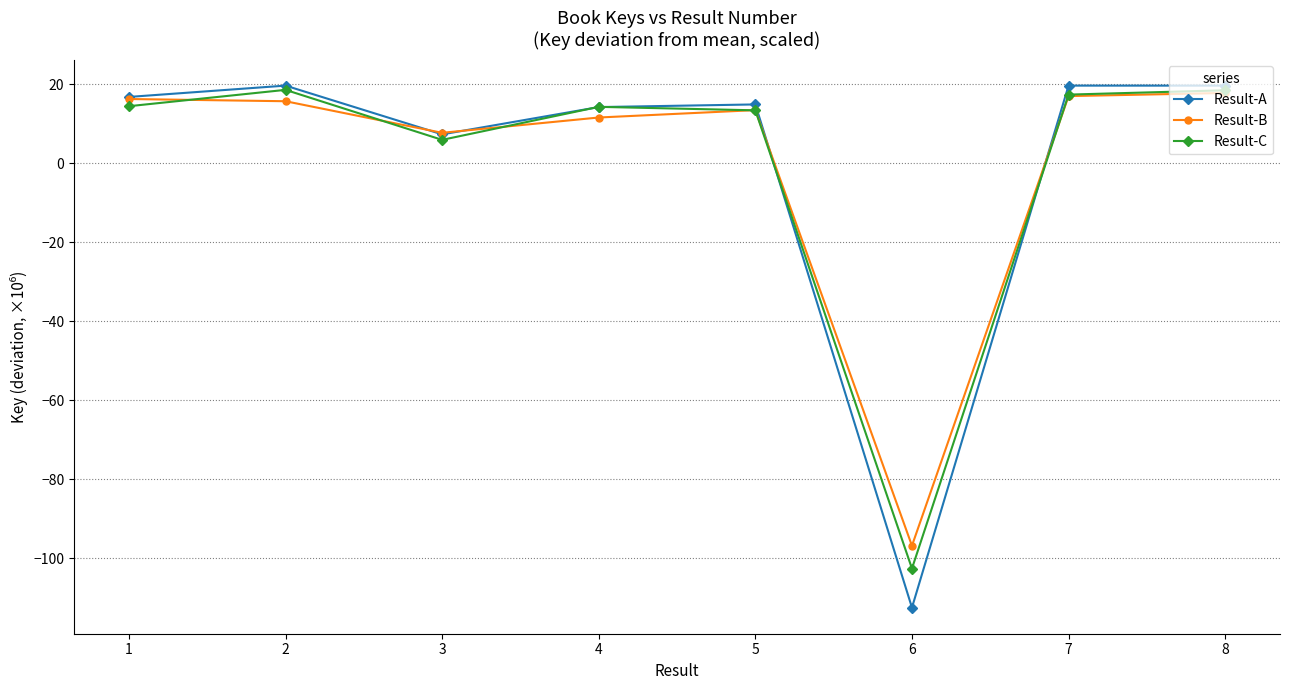

At which category does Result-A reach its first local valley?

3